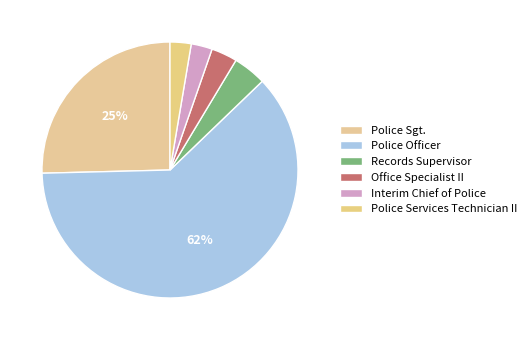

To the nearest percent, what percentage of the pie is Police Sgt.?

25%